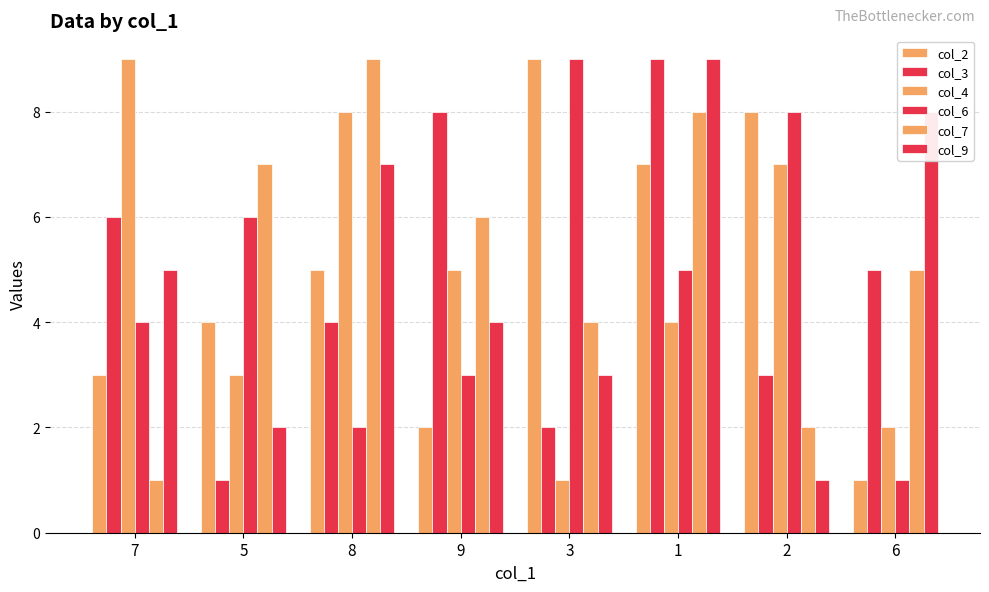

Is it true that col_4 equals 9 at 7?

True